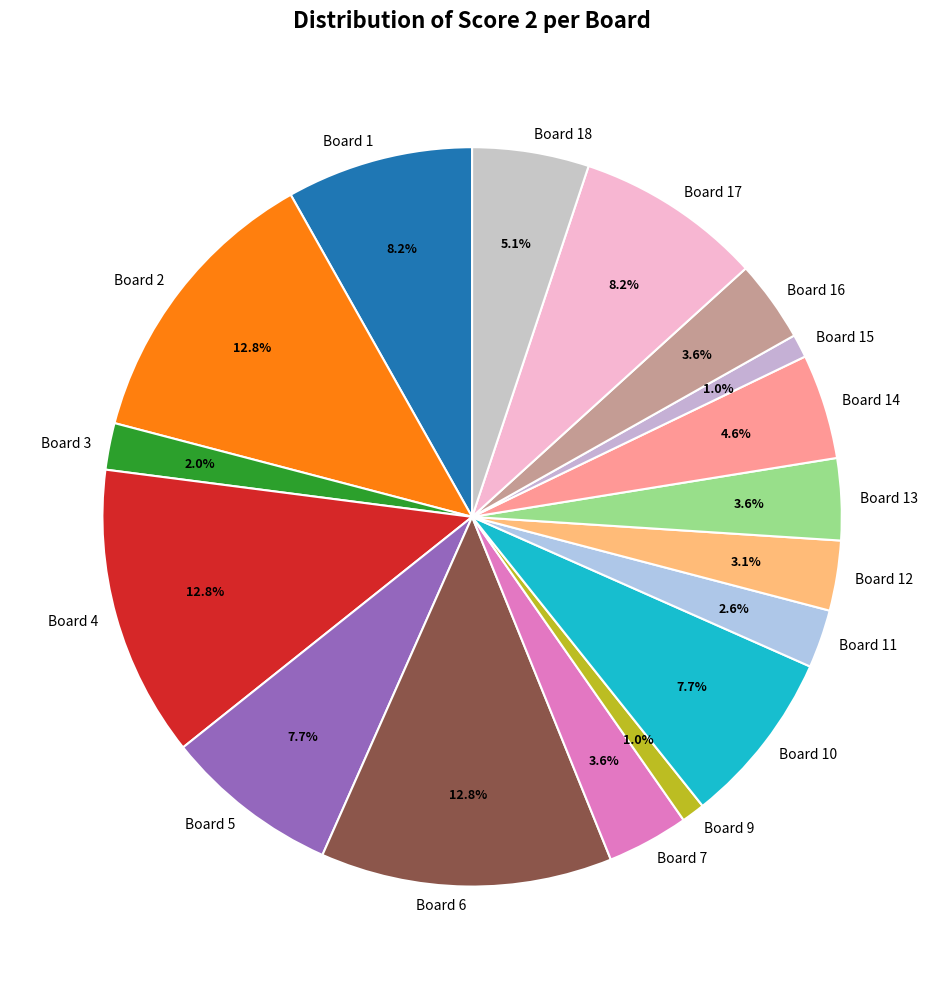

Between Board 4 and Board 15, which is larger?

Board 4